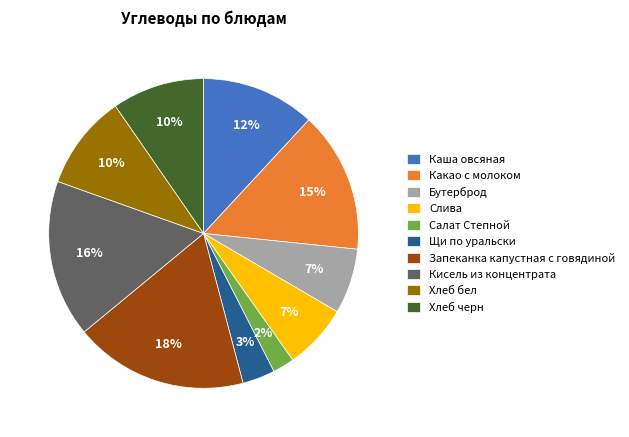

To the nearest percent, what portion does Хлеб бел represent?

10%